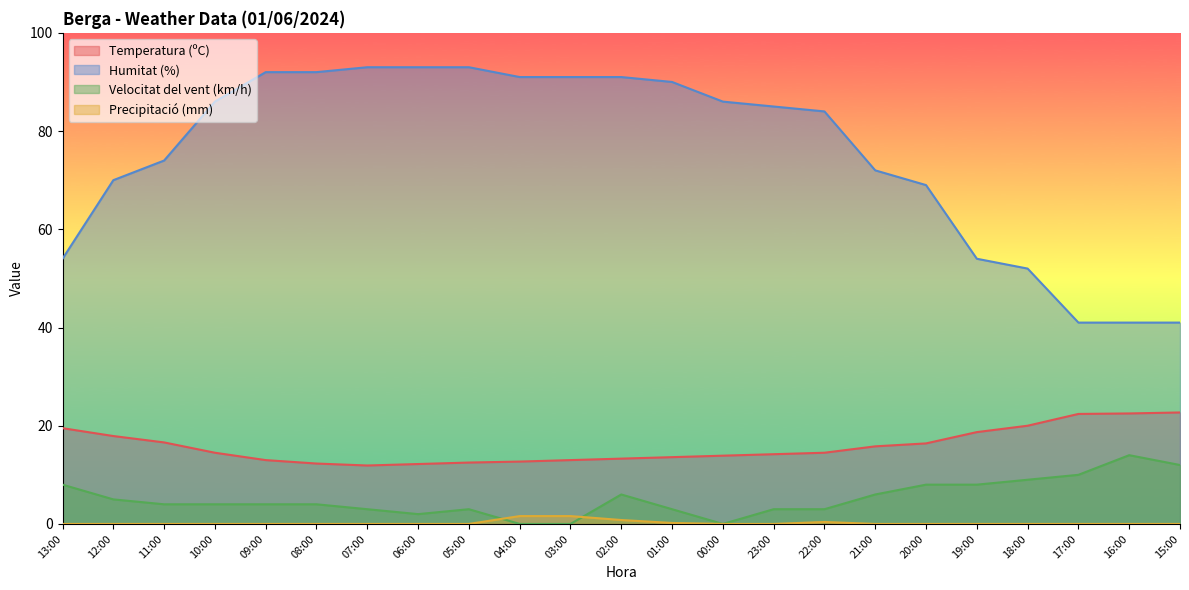

Rank the series by their maximum value, from highest to lowest.

Humitat (%), Temperatura (ºC), Velocitat del vent (km/h), Precipitació (mm)